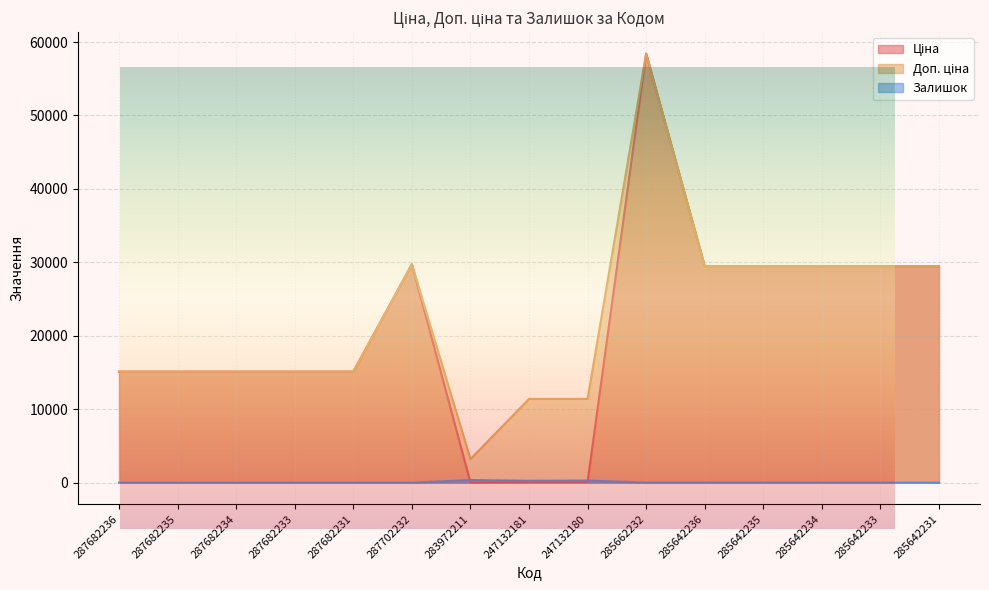

Reading left to right, what are all the values shown in this chart?

Ціна: 287682236=15120.0	287682235=15120.0	287682234=15120.0	287682233=15120.0	287682231=15120.0	287702232=29747.2	283972211=32.0	247132181=114.1	247132180=114.1	285662232=58426.5	285642236=29491.5	285642235=29491.5	285642234=29491.5	285642233=29491.5	285642231=29491.5
Доп. ціна: 287682236=15120.0	287682235=15120.0	287682234=15120.0	287682233=15120.0	287682231=15120.0	287702232=29747.2	283972211=3205.0	247132181=11410.0	247132180=11410.0	285662232=58426.5	285642236=29491.5	285642235=29491.5	285642234=29491.5	285642233=29491.5	285642231=29491.5
Залишок: 287682236=0.0	287682235=0.0	287682234=0.0	287682233=0.0	287682231=0.0	287702232=0.0	283972211=360.0	247132181=260.0	247132180=290.0	285662232=14.0	285642236=16.0	285642235=13.0	285642234=10.0	285642233=14.0	285642231=11.0